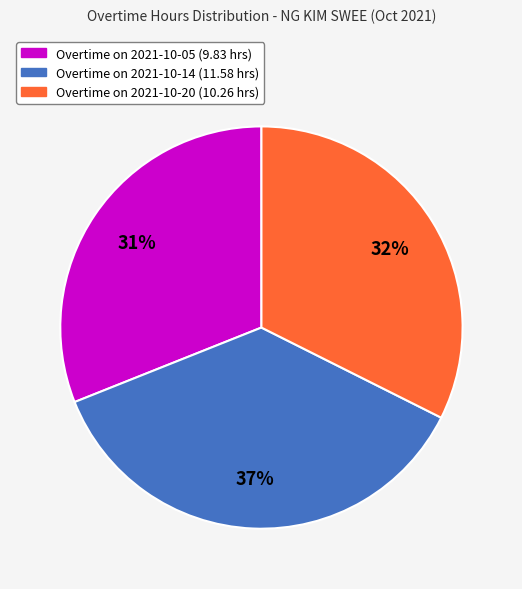

Does any single category account for the majority?

No